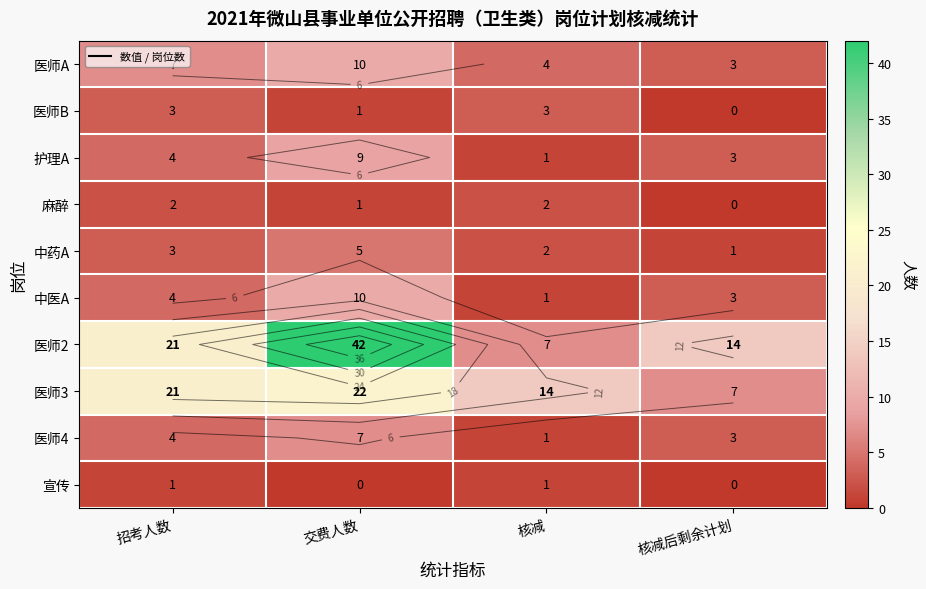

What is the difference between the second highest and second lowest values in the 医师A series?

3